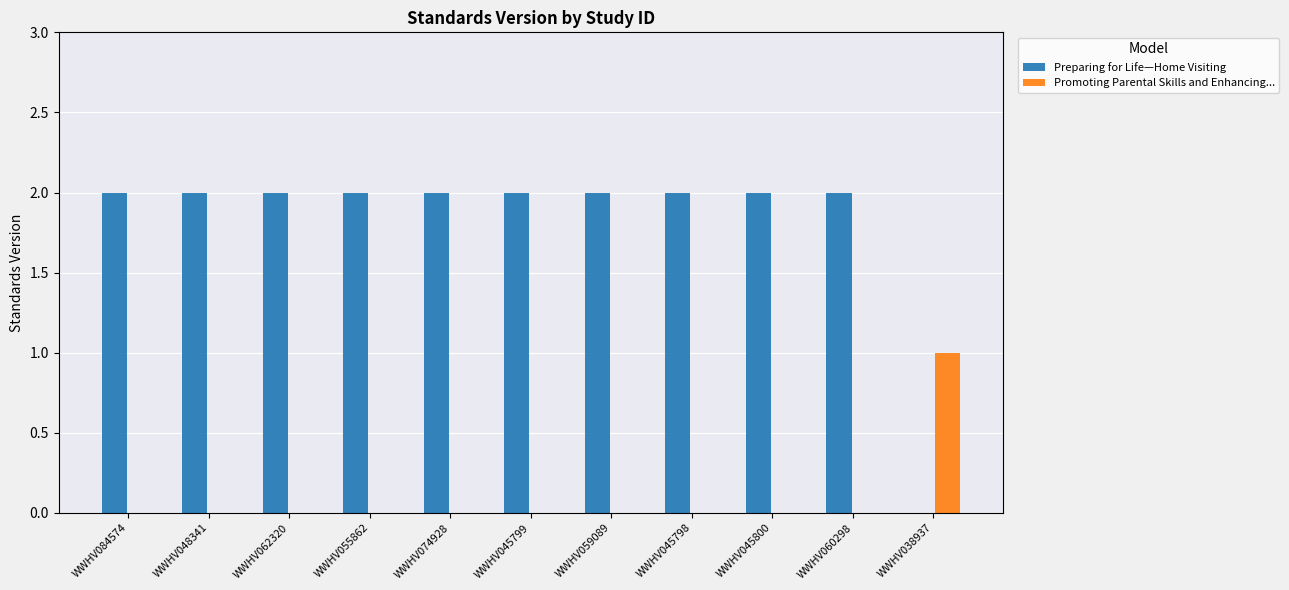

How many groups of bars are there?

11